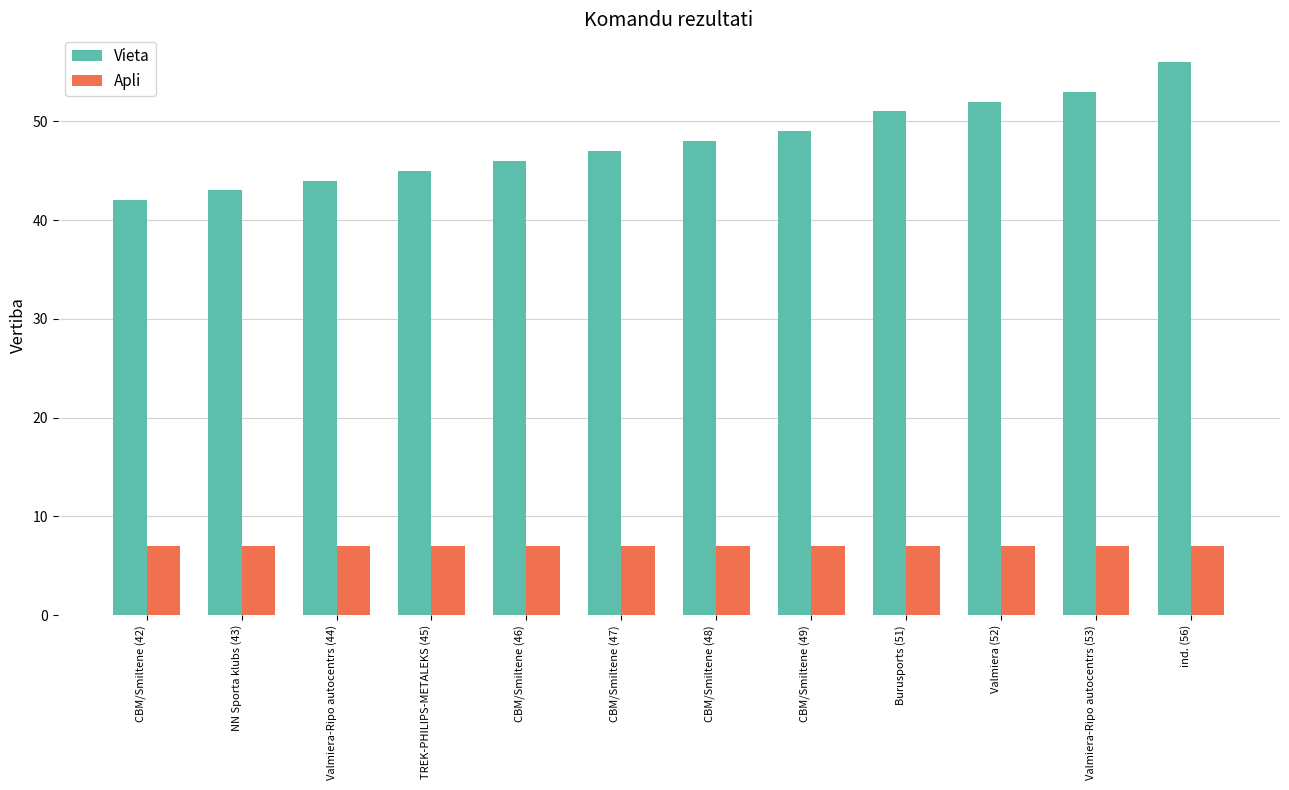

Read the Apli value at CBM/Smiltene (49).

7